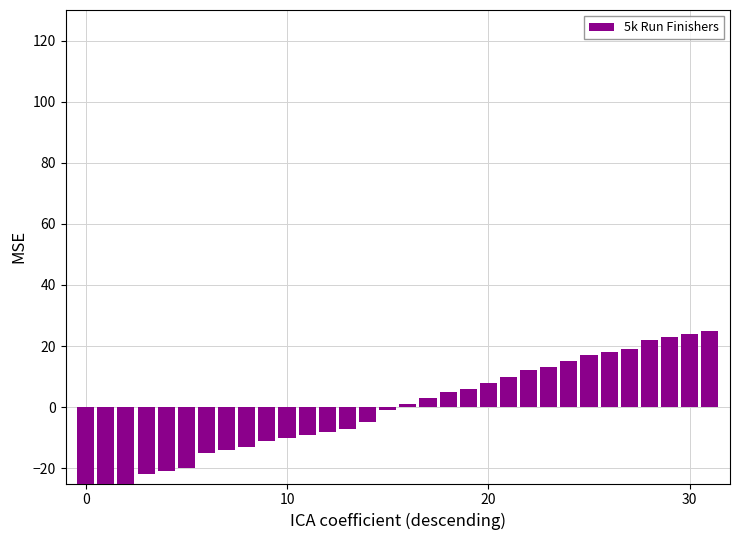

What is the sum of all values?

-28